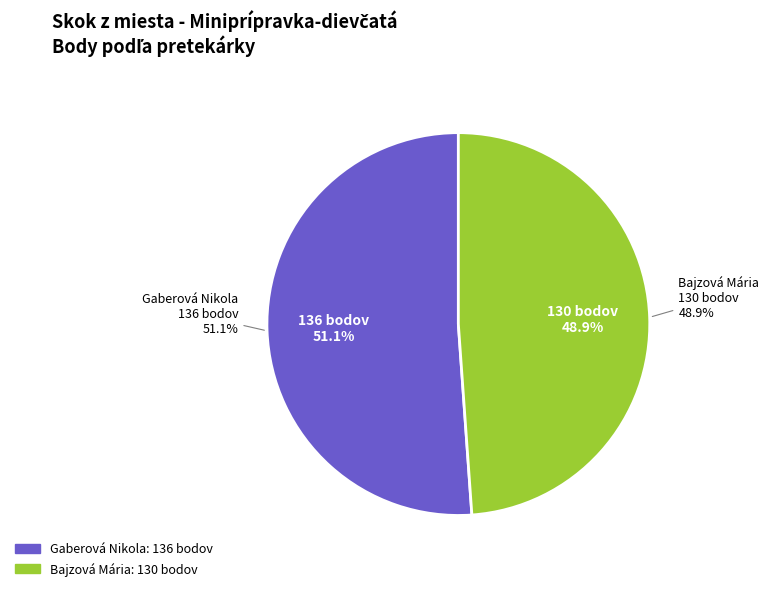

Does any single category account for the majority?

Yes